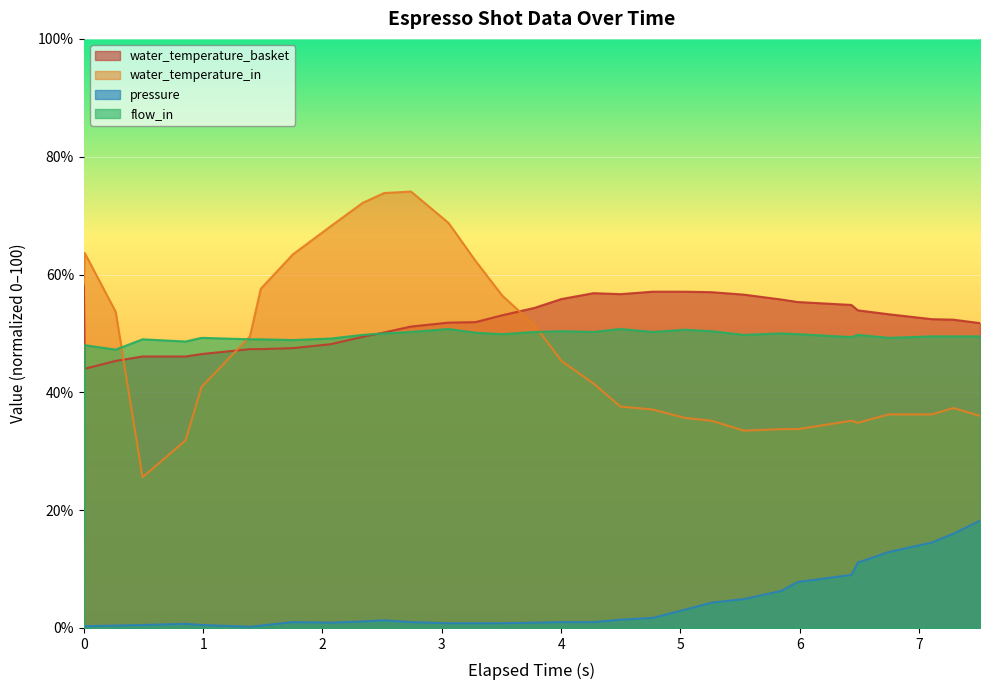

In water_temperature_in, how many points are lower than both neighbors (excluding endpoints)?

3